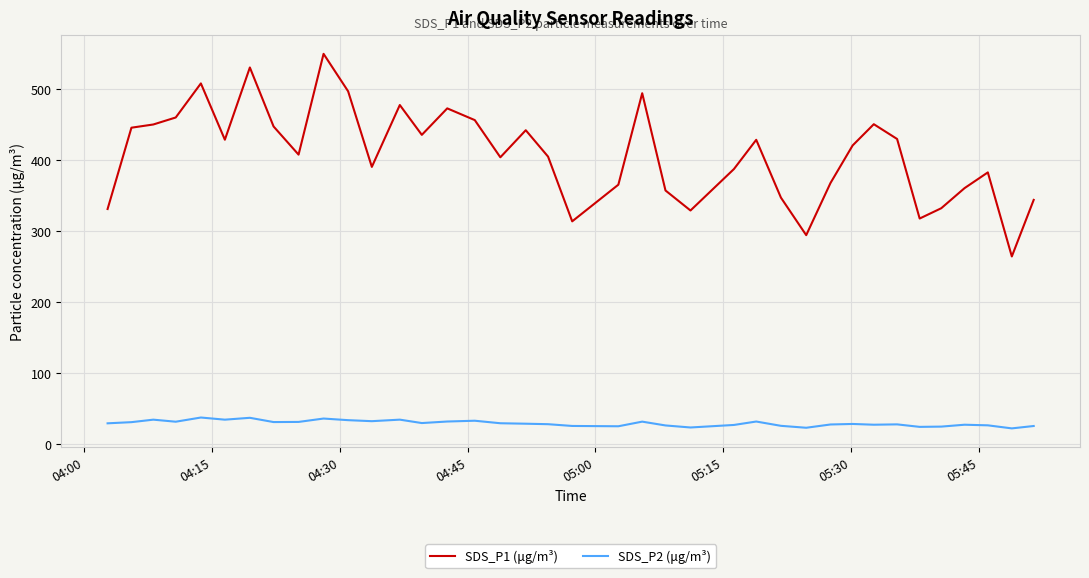

Which series has the widest spread of values?

SDS_P1 (μg/m³)